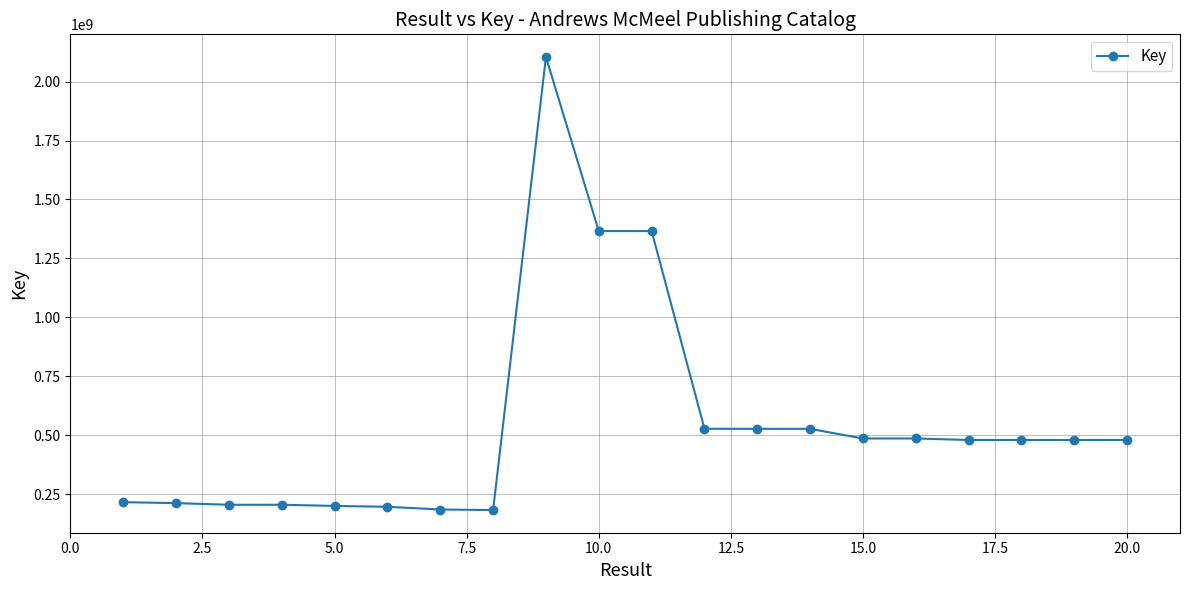

What is the value of the 2nd point from the left?

212466244